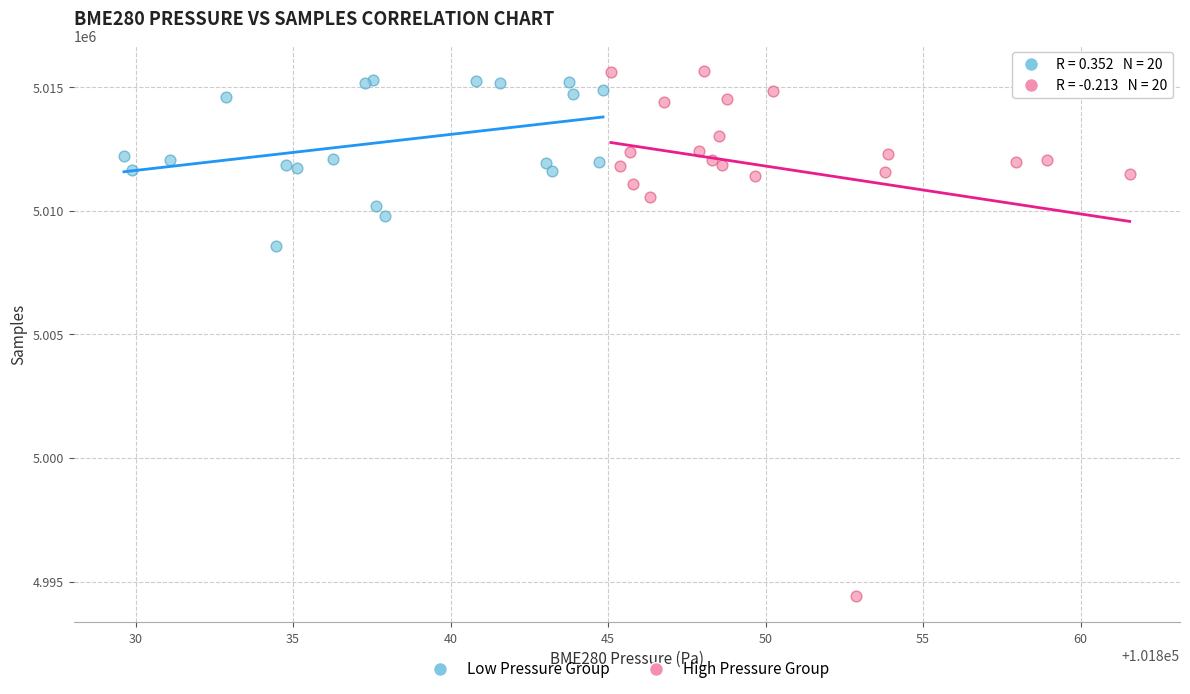

Which series contains the highest Y value?

High Pressure Group